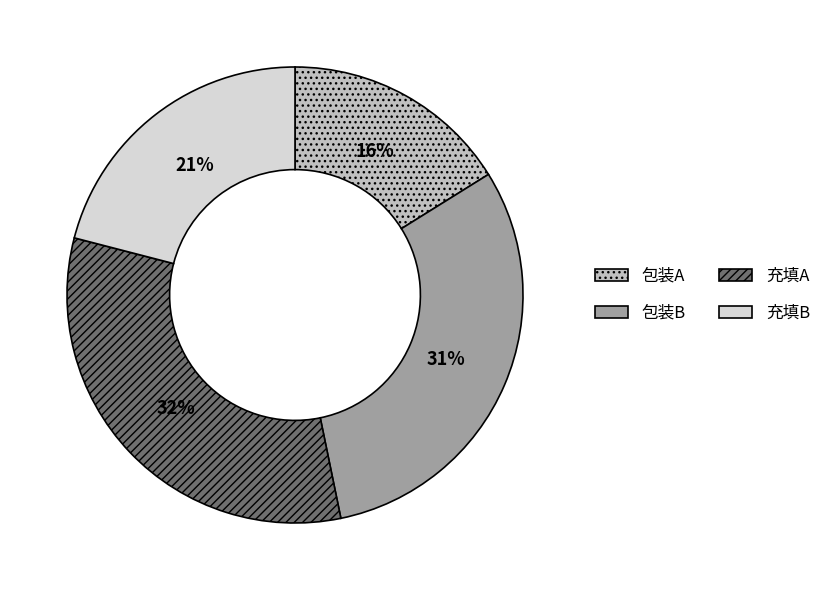

What is the ratio of the value at 充填A to the value at 充填B?

1.5